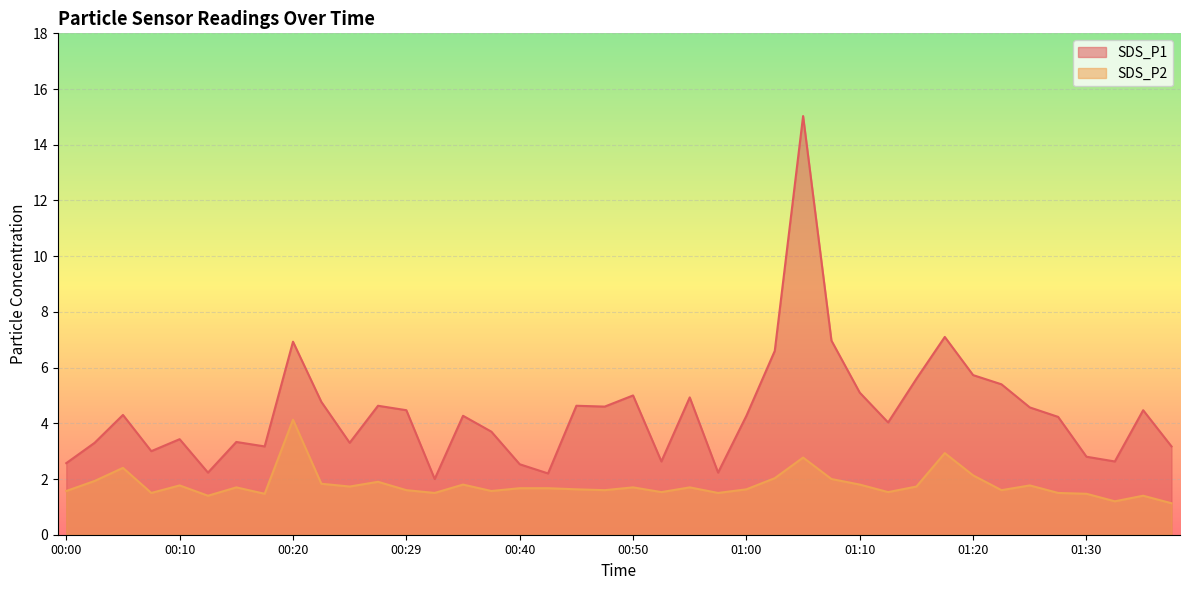

How many data points does each series have?

40